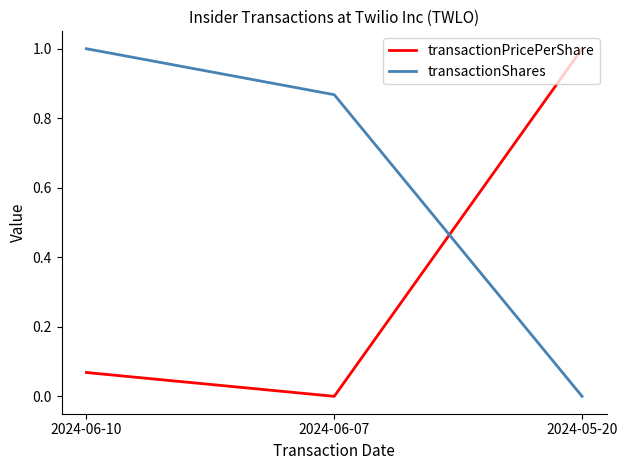

What is the sum of all transactionPricePerShare values?

1.1